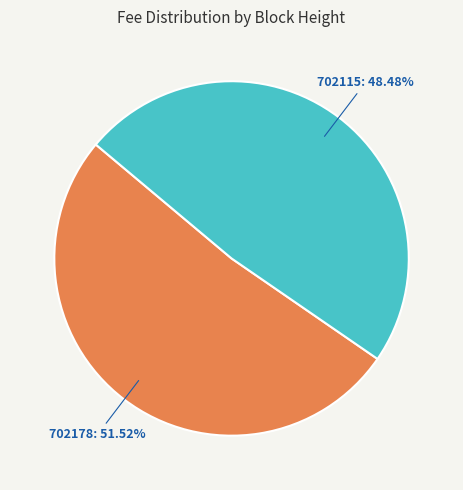

To the nearest percent, what is the difference between the 702115 and 702178 slice percentages?

3%